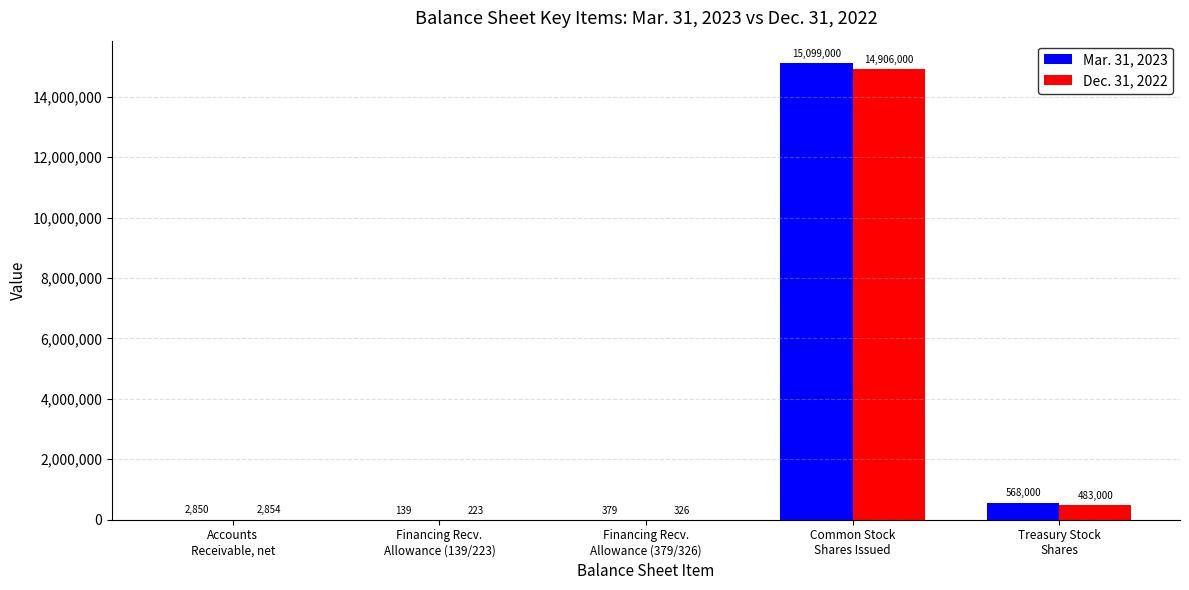

What is the sum of all Mar. 31, 2023 values?

15670368